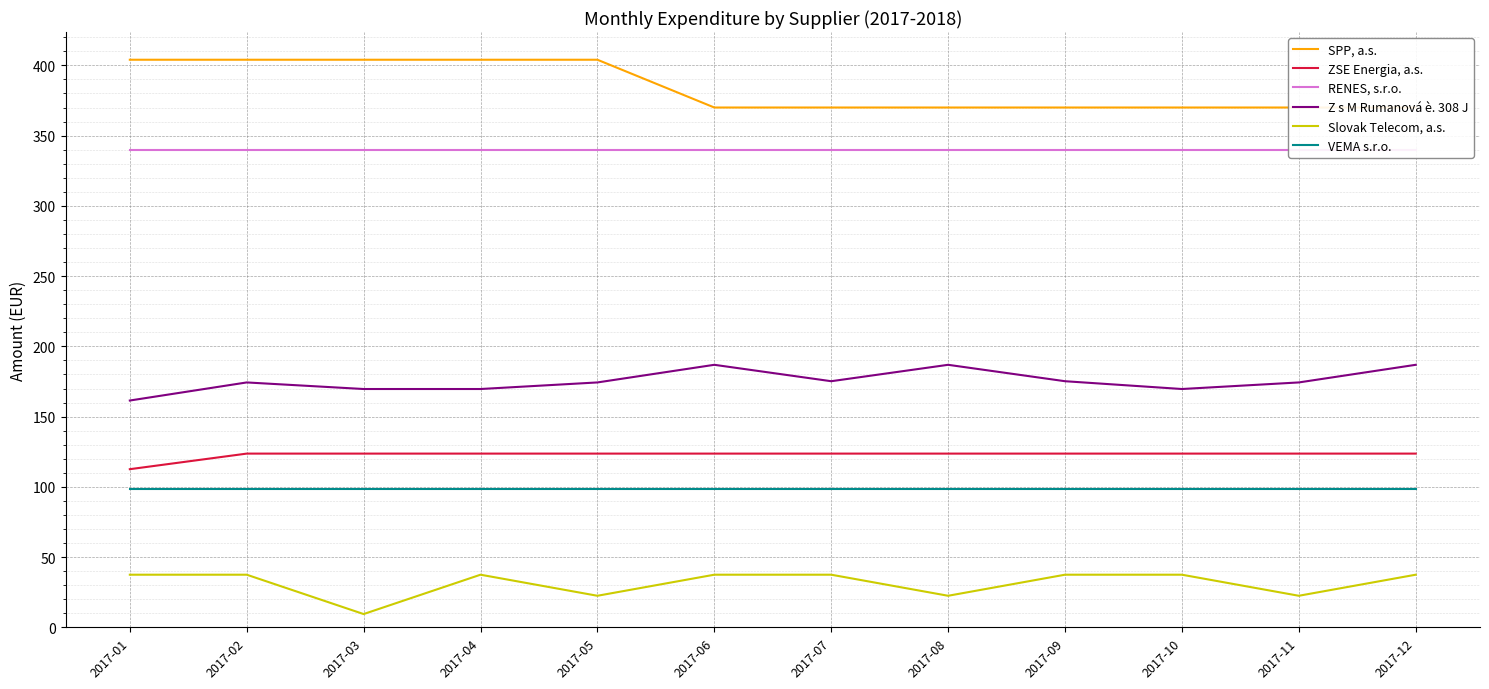

What is the difference between the highest and lowest values at 2017-01?

366.5